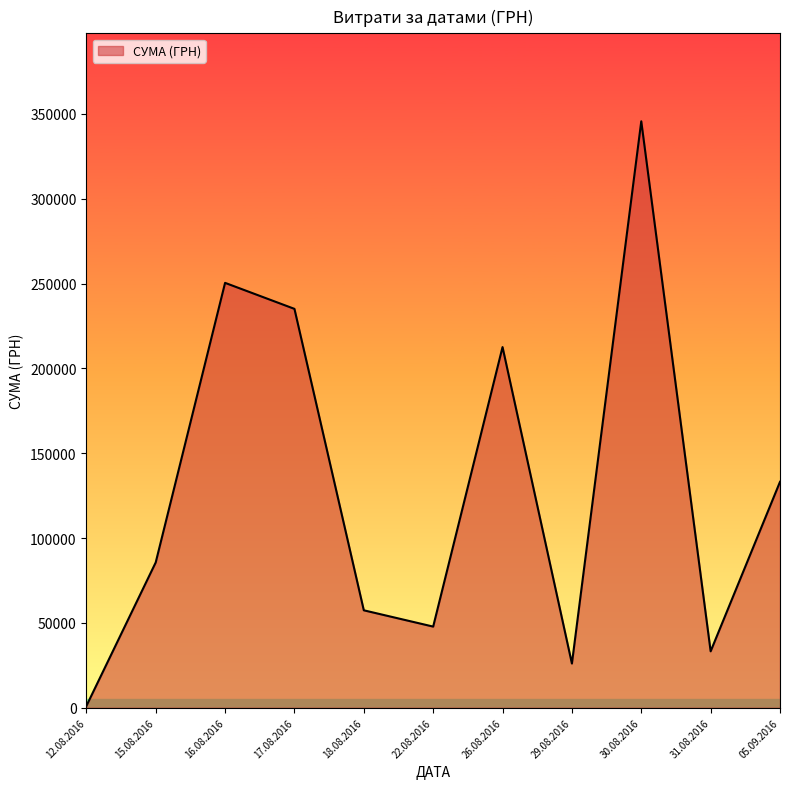

What is the maximum value shown in the chart?

345687.3